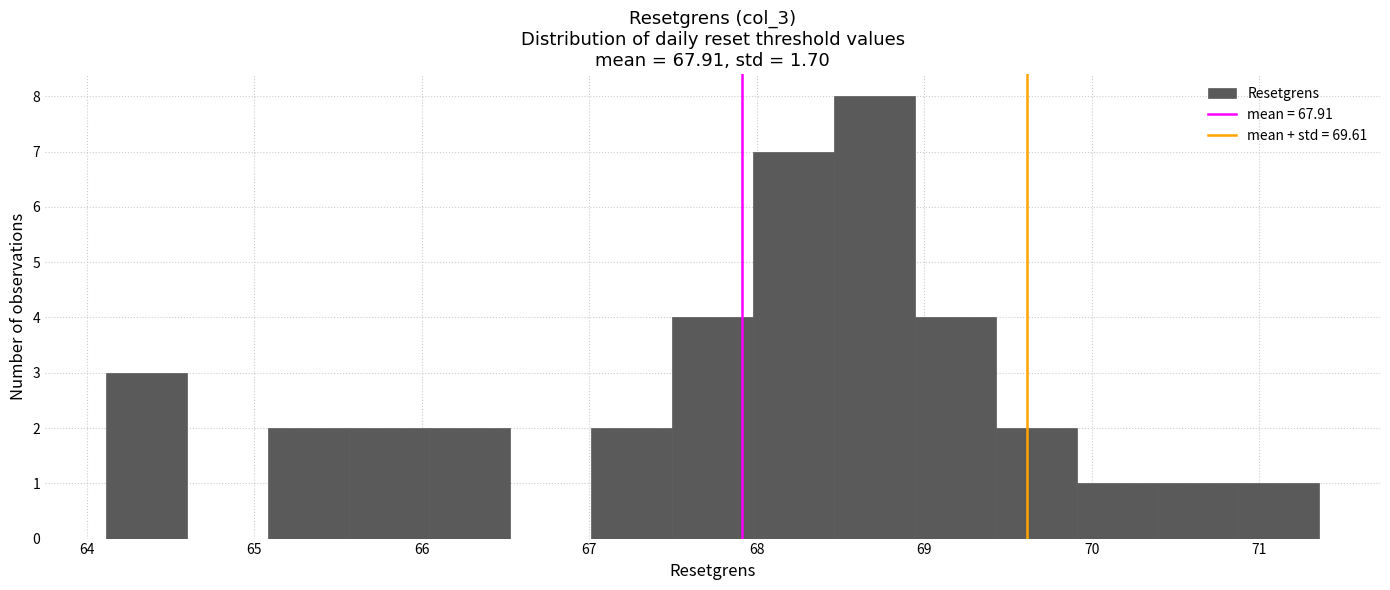

How tall is the bar that spans 67.0 to 67.5 on the x-axis? Neither the bar edges nor the heights are printed on the chart, so give them approximately, as read against the axes.

2